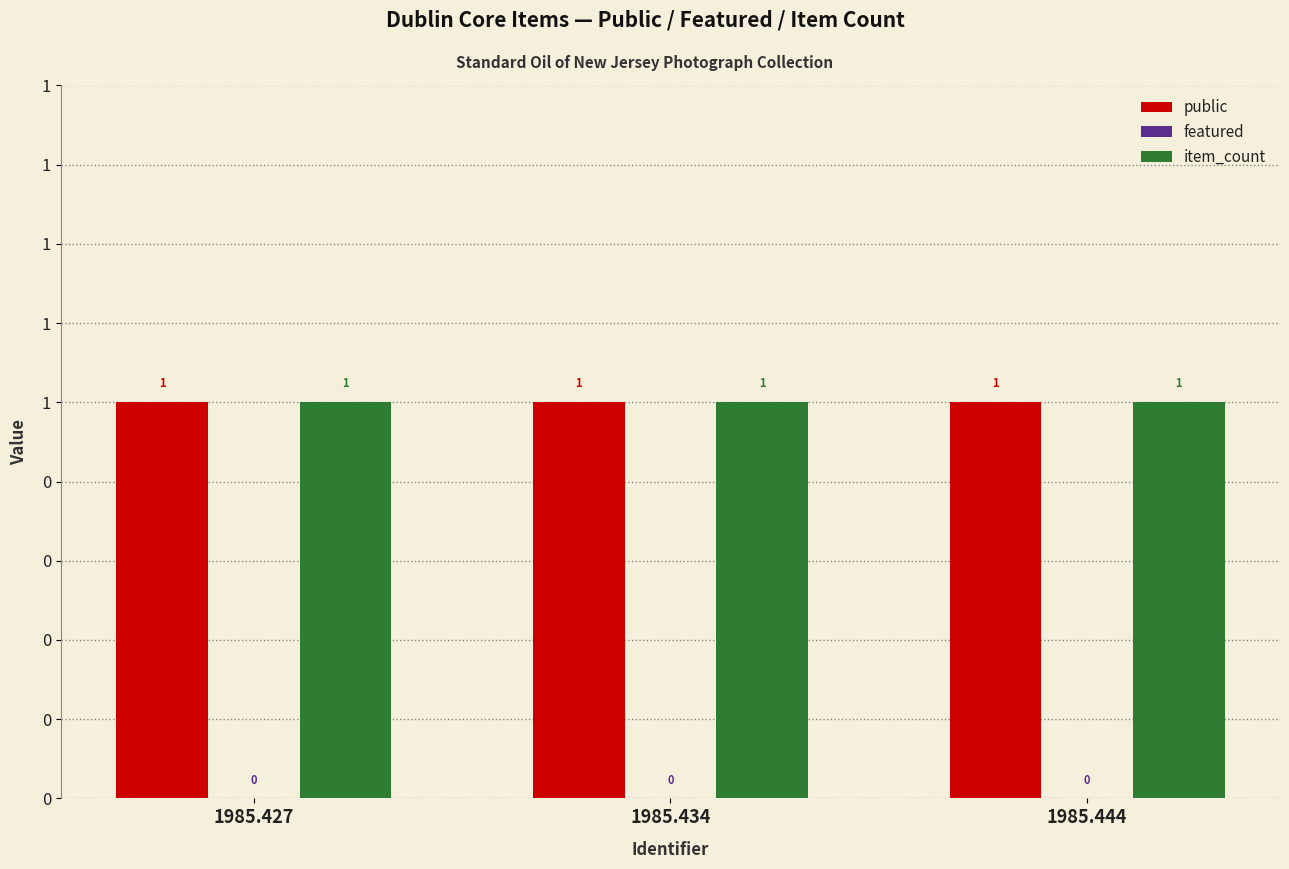

Reading right to left, list all the values displayed in this chart.

public: 1	1	1
featured: 0	0	0
item_count: 1	1	1